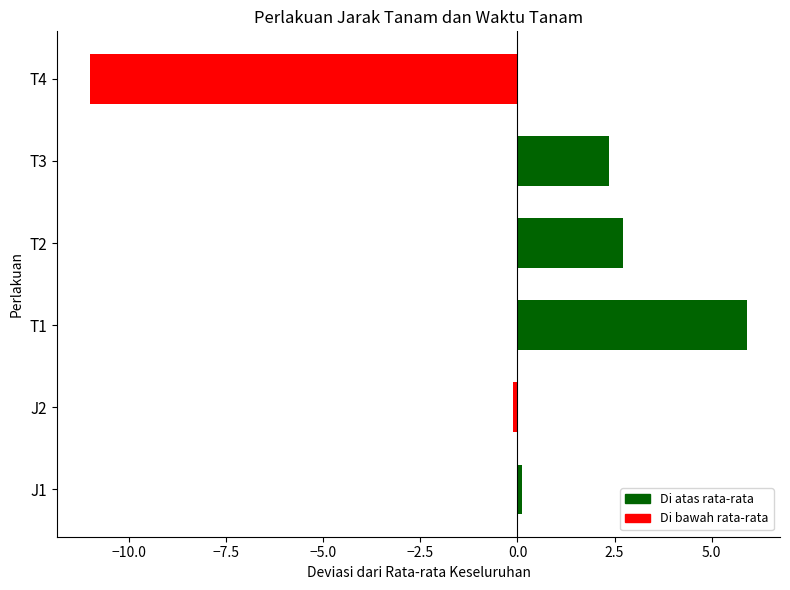

True or false: the data shows 2.4 at T3.

True